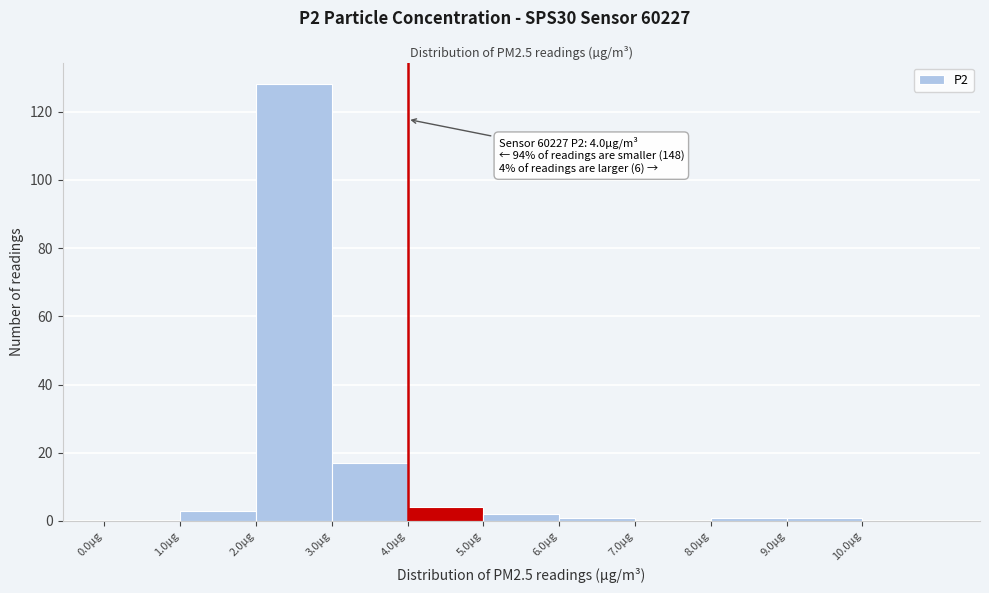

Which range on the x-axis has the tallest bar?

2 to 3